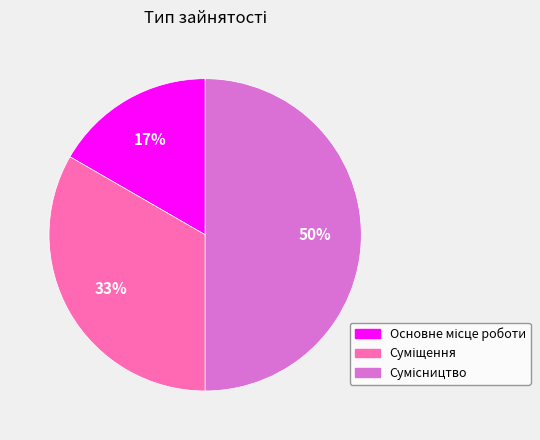

To the nearest percent, what is the average slice percentage?

33%